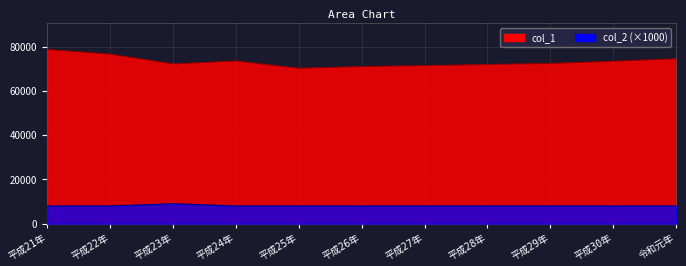

Is the value of col_2 at 平成27年 greater than the value of col_1 at 平成27年?

No